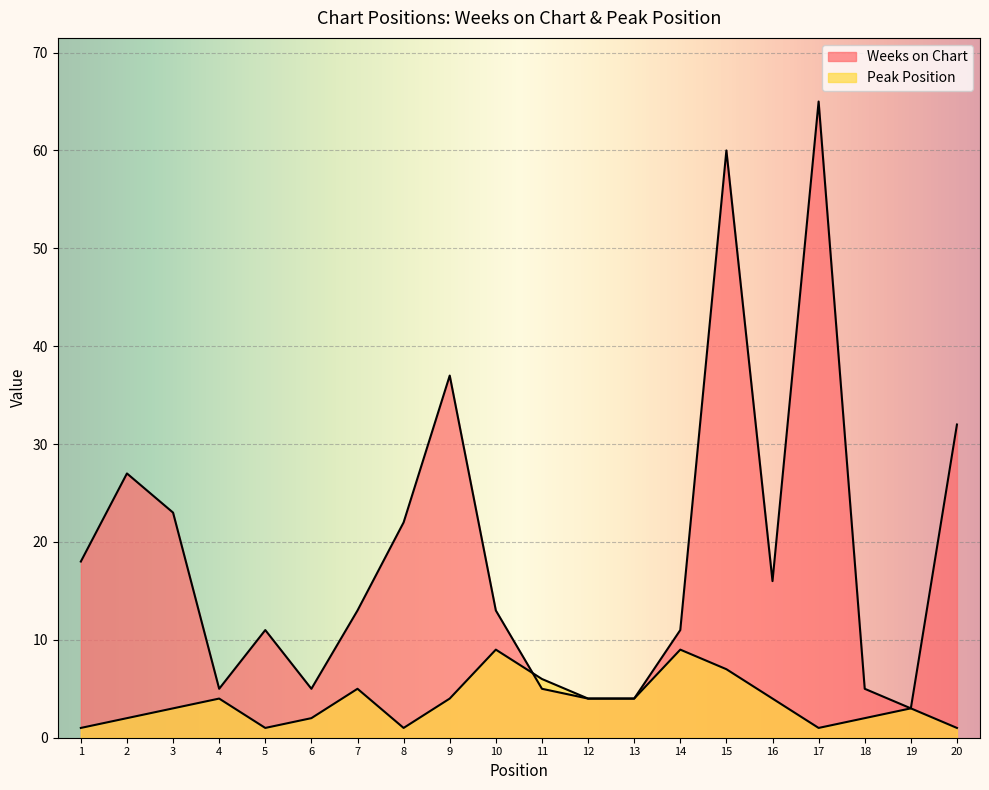

How many interior local peaks does the Peak Position series have?

5